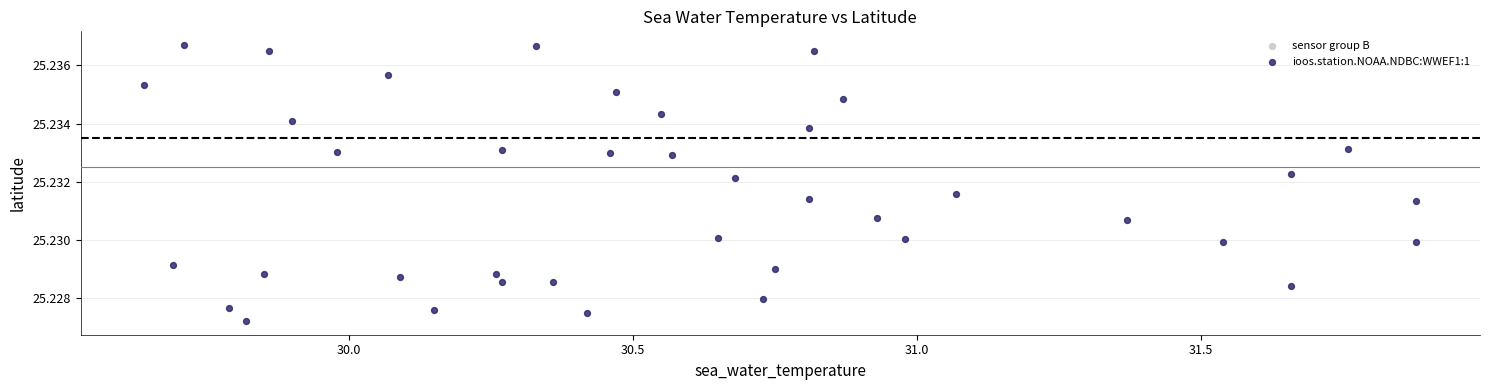

What is the range of X values (max minus min)?

2.2